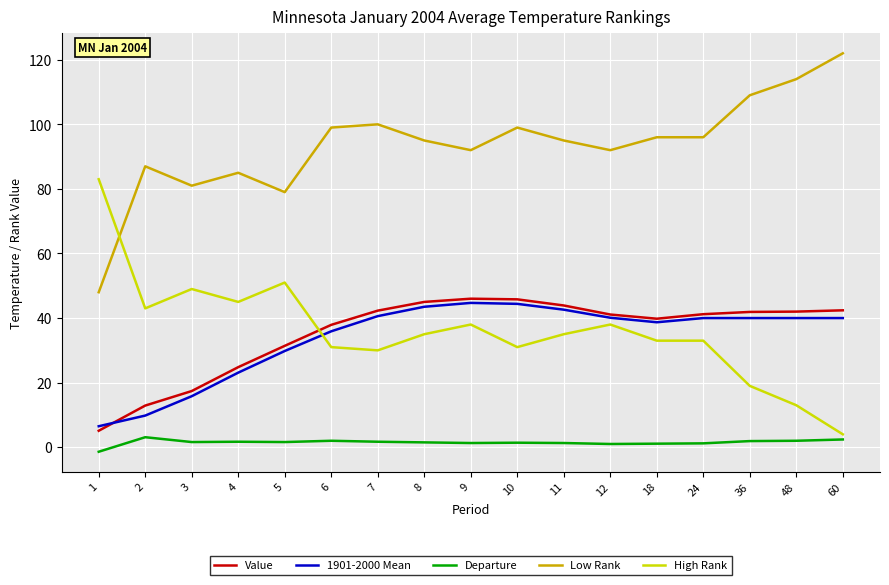

True or false: Low Rank and High Rank cross at least once.

True